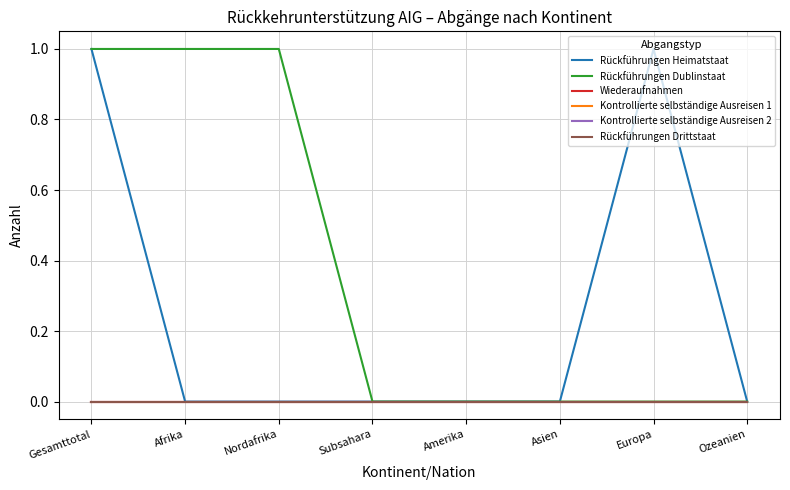

At which category is the sum across all series the highest?

Gesamttotal